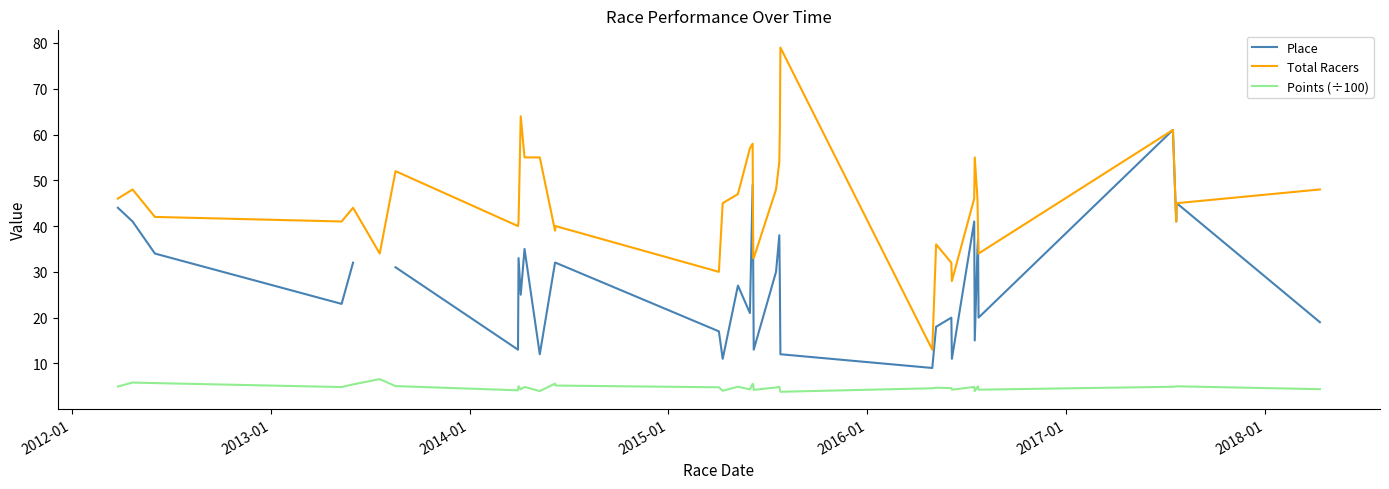

How many values in the Total Racers series are below 45?

18